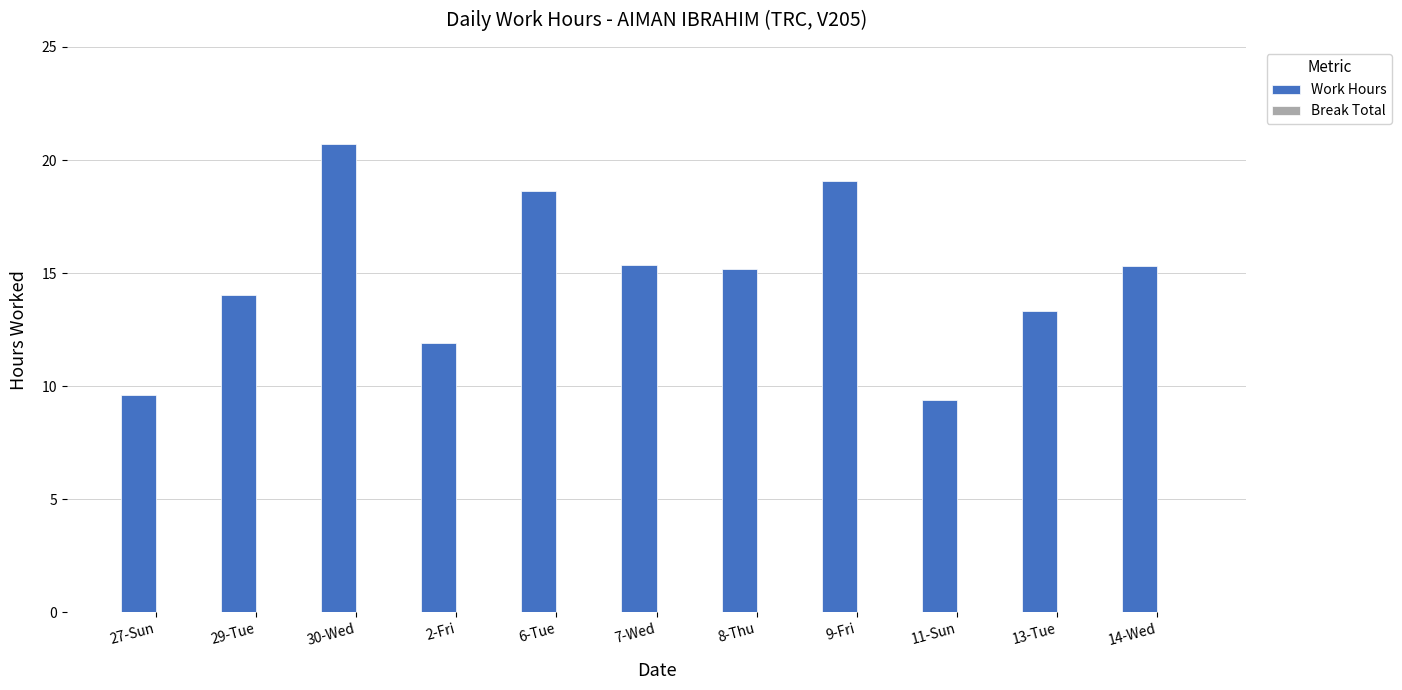

The chart shows a value of 17.1 at 27-Sun. True or false?

False